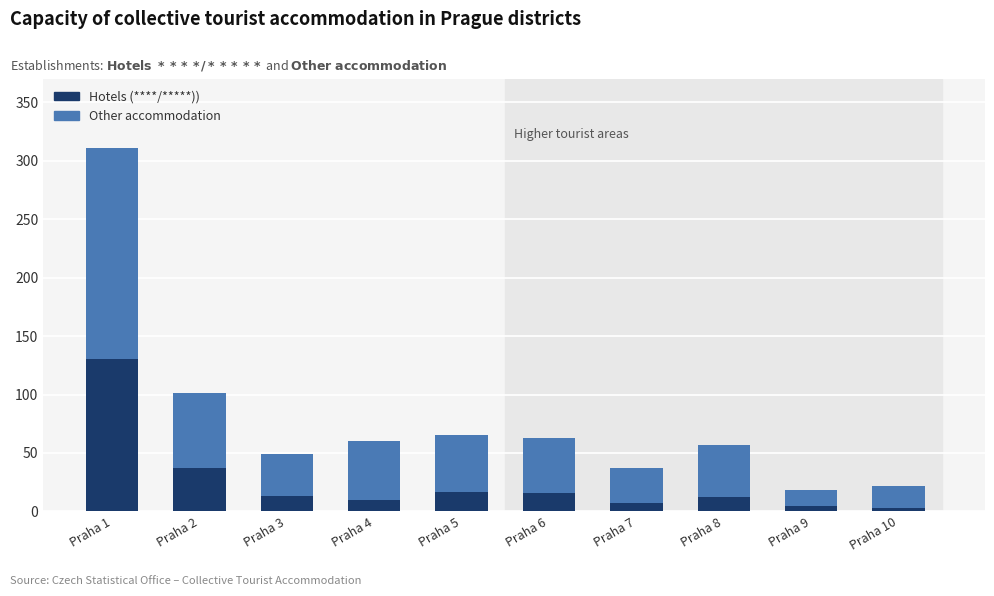

What is the difference between the maximum and minimum values in the Hotels (****/*****)) series?

127